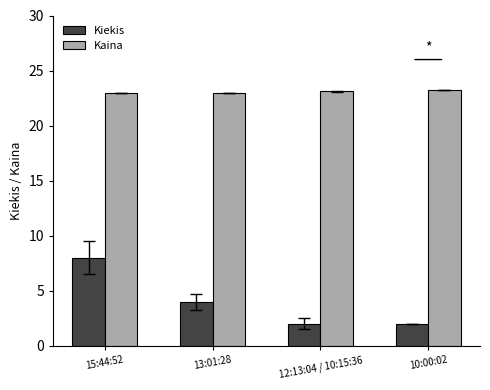

What is the label of the 4th bar from the left?

10:00:02